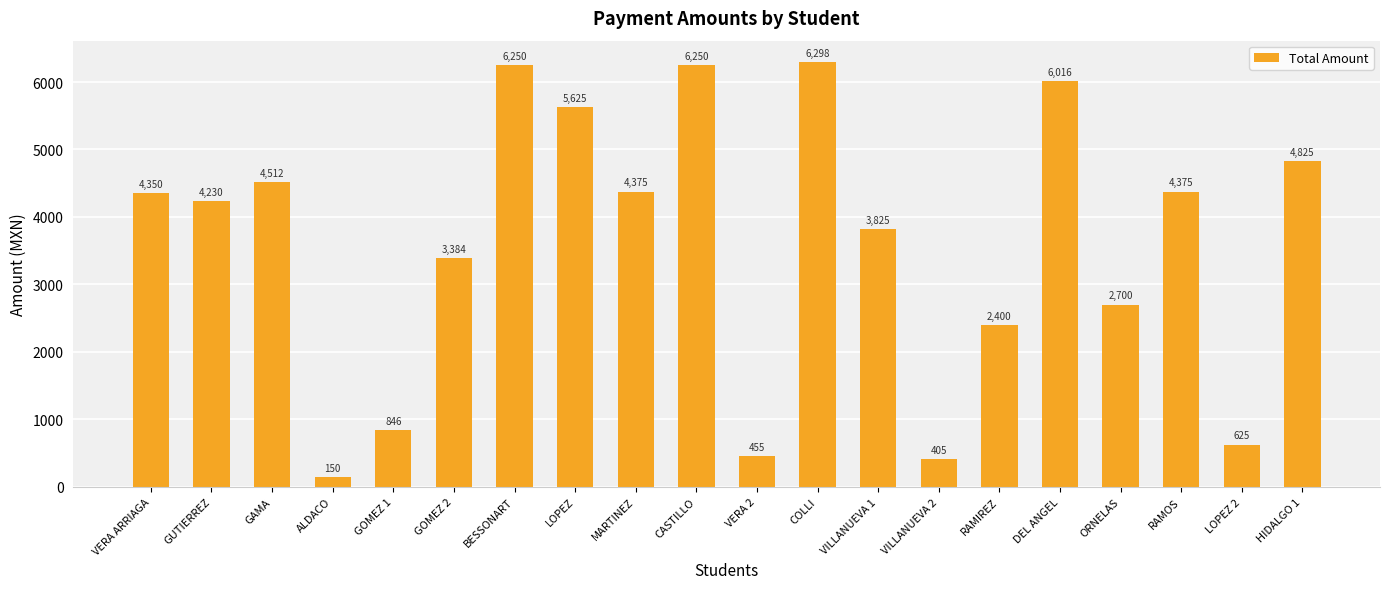

Which category has the lowest value across all series?

ALDACO